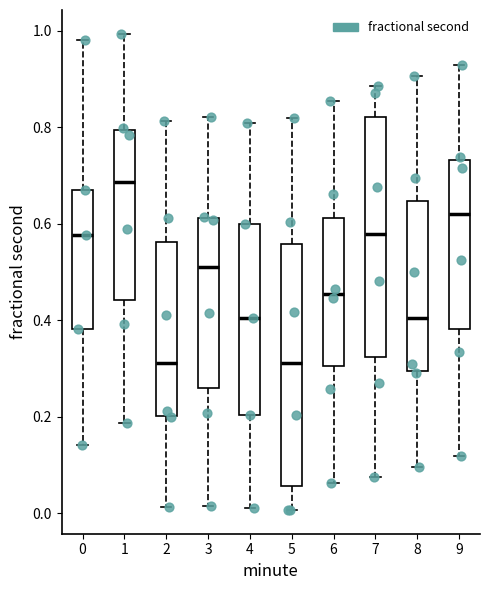

Reading left to right, transcribe this box plot: for each box, give where its median line is, the range the box spans, and where its two whiskers end, as read against the y-axis. The values are not printed on the chart, so give them approximately, as read against the axis.

0: median 0.58, box 0.38 to 0.68, whiskers 0.14 to 0.98
1: median 0.68, box 0.44 to 0.80, whiskers 0.18 to 1.00
2: median 0.32, box 0.20 to 0.56, whiskers 0.02 to 0.82
3: median 0.52, box 0.26 to 0.62, whiskers 0.02 to 0.82
4: median 0.40, box 0.20 to 0.60, whiskers 0.02 to 0.80
5: median 0.32, box 0.06 to 0.56, whiskers 0.00 to 0.82
6: median 0.46, box 0.30 to 0.62, whiskers 0.06 to 0.86
7: median 0.58, box 0.32 to 0.82, whiskers 0.08 to 0.88
8: median 0.40, box 0.30 to 0.64, whiskers 0.10 to 0.90
9: median 0.62, box 0.38 to 0.74, whiskers 0.12 to 0.92